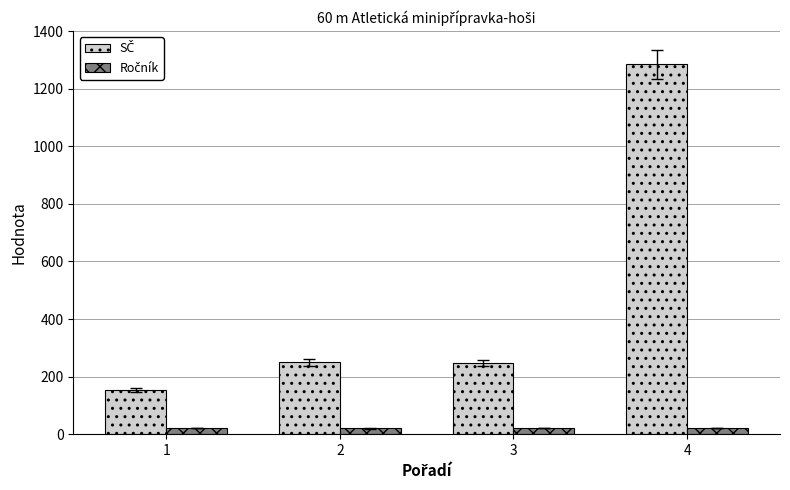

What is the greatest value displayed?

1285